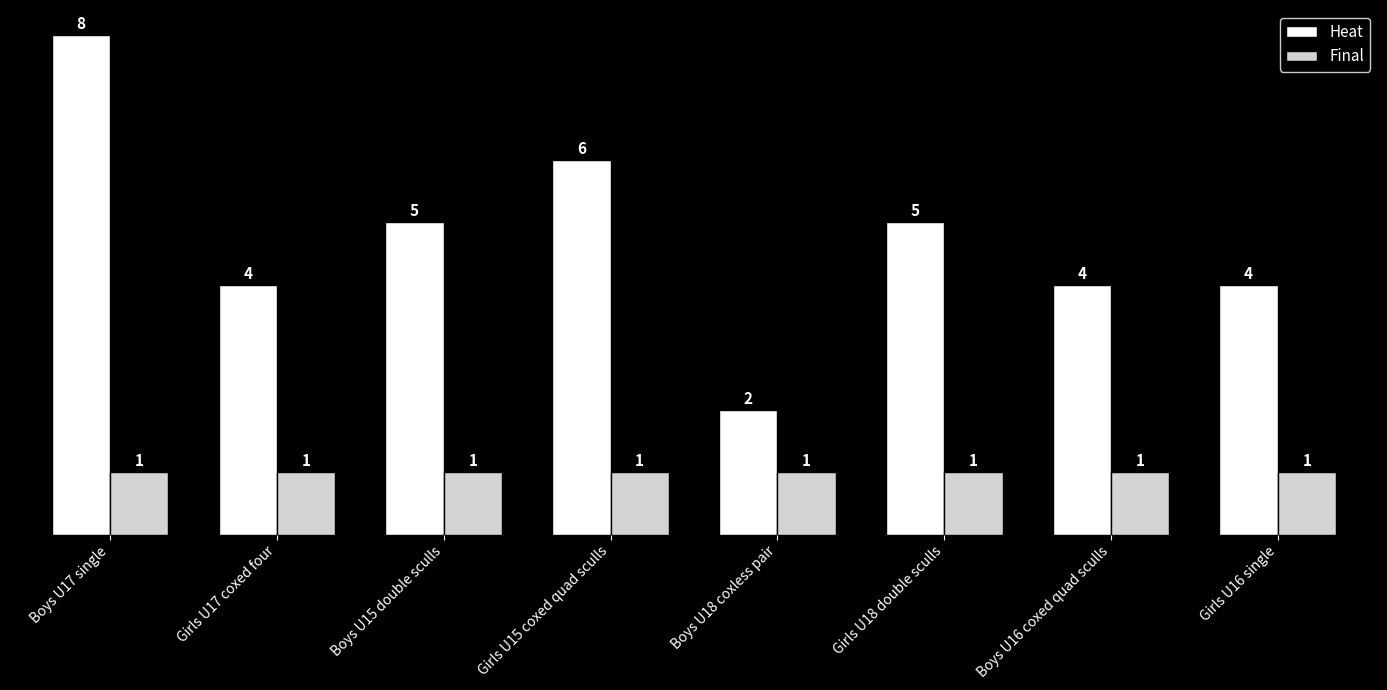

What is the label of the 8th bar from the left?

Girls U16 single